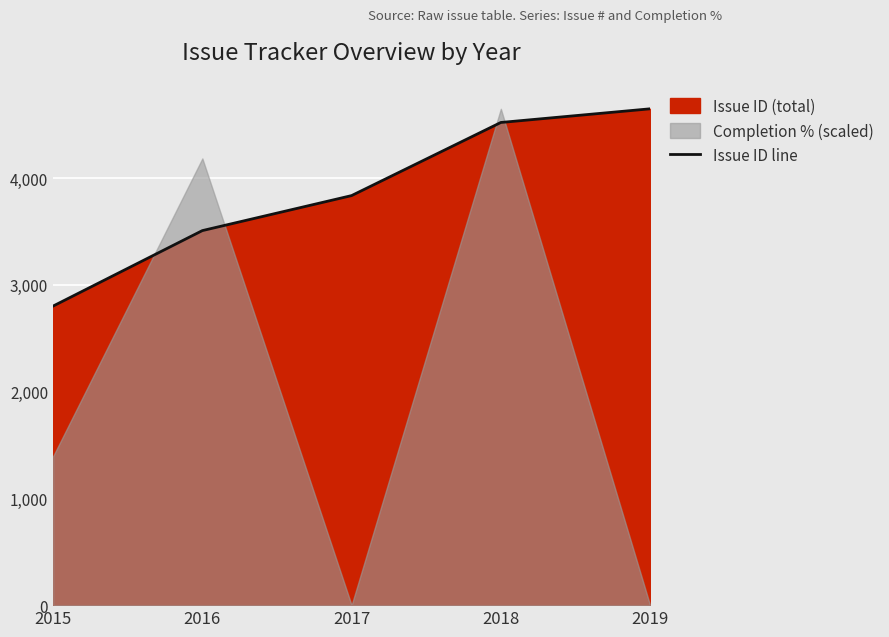

How many lines are shown in the chart?

1